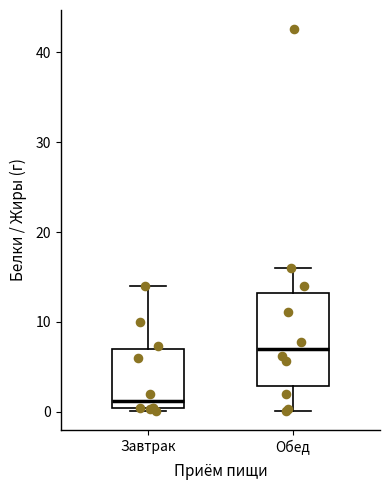

Where does the upper whisker of the box for Завтрак end on the y-axis? The values are not printed on the chart, so give them approximately, as read against the axis.

14